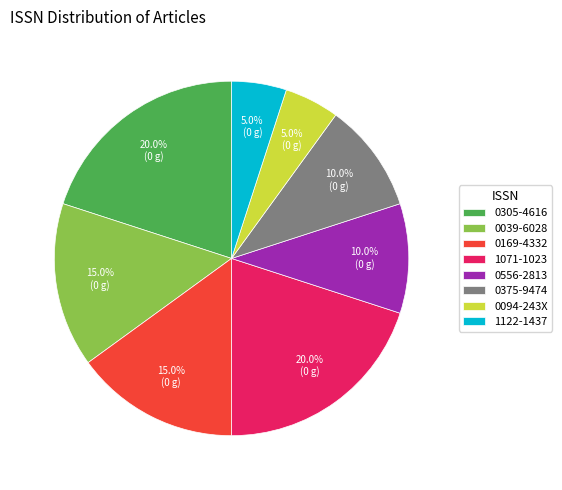

Is it true that 0169-4332 is 2% of the pie?

False